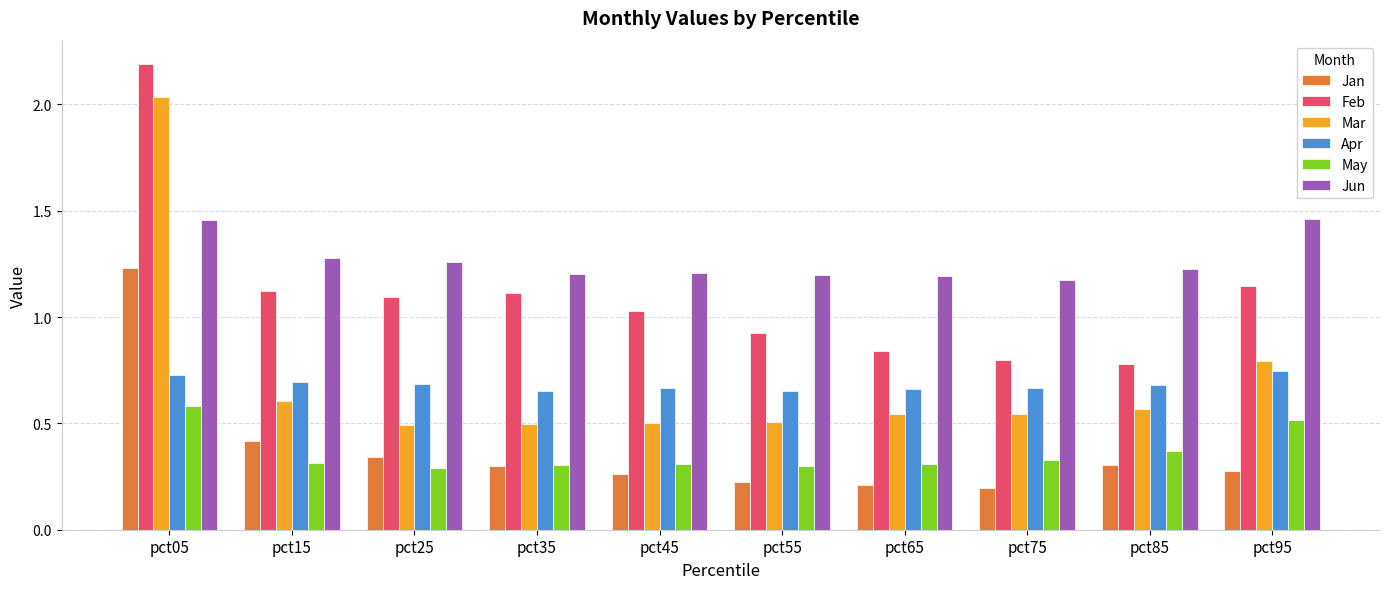

Is it true that Jan equals 0.2 at pct25?

False